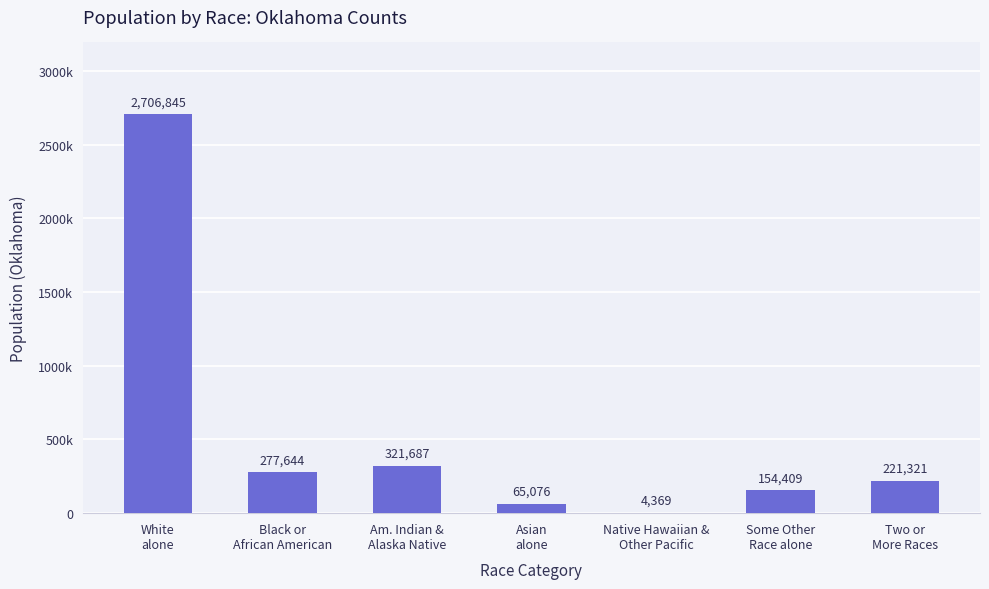

List the labels in order of value, largest first.

White
alone, Am. Indian &
Alaska Native, Black or
African American, Two or
More Races, Some Other
Race alone, Asian
alone, Native Hawaiian &
Other Pacific